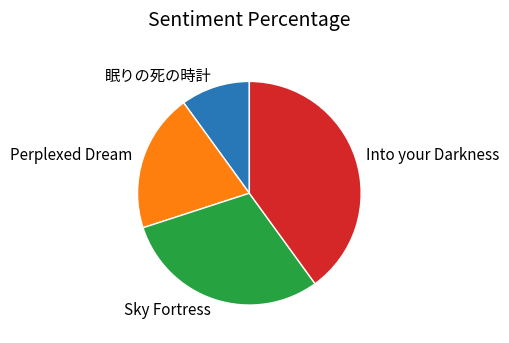

True or false: 眠りの死の時計 accounts for 10% of the total.

True